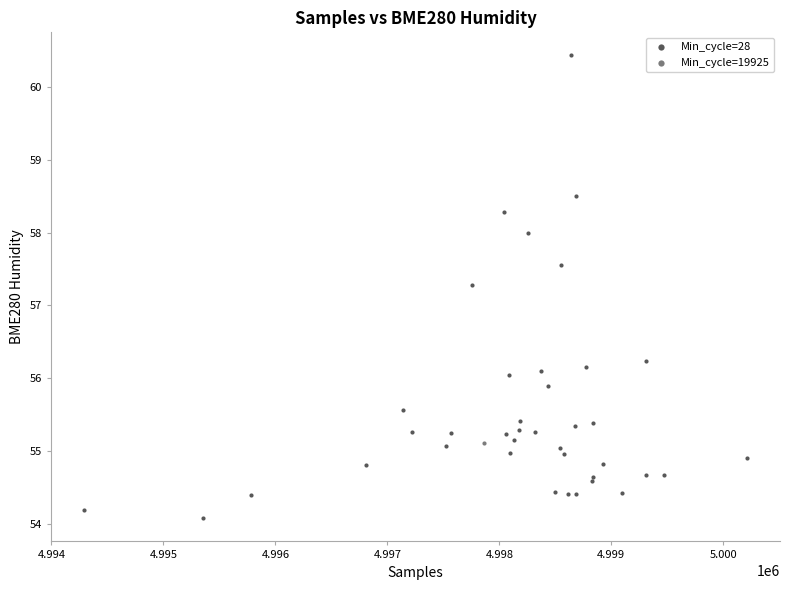

What are all the series names shown in the legend?

Min_cycle=28, Min_cycle=19925